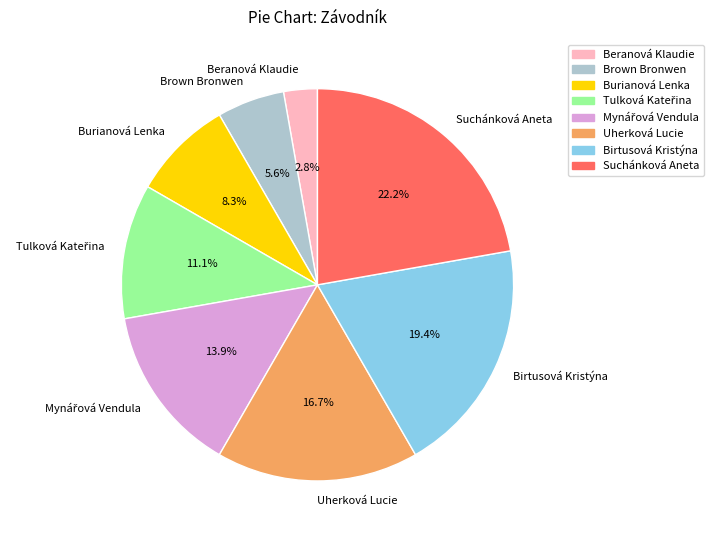

How much of the chart is everything except Brown Bronwen?

94.4%